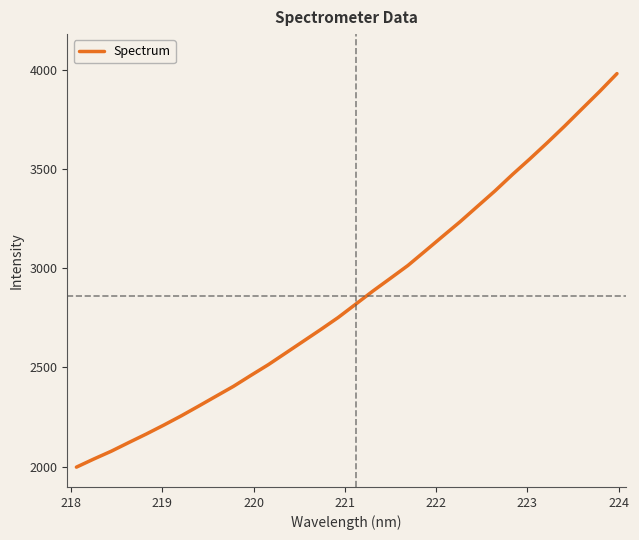

What is the difference between the maximum and minimum values?

1982.2